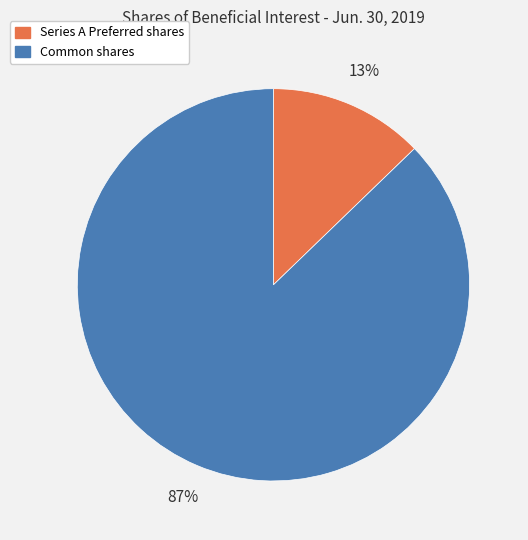

How many segments does this pie chart have?

2